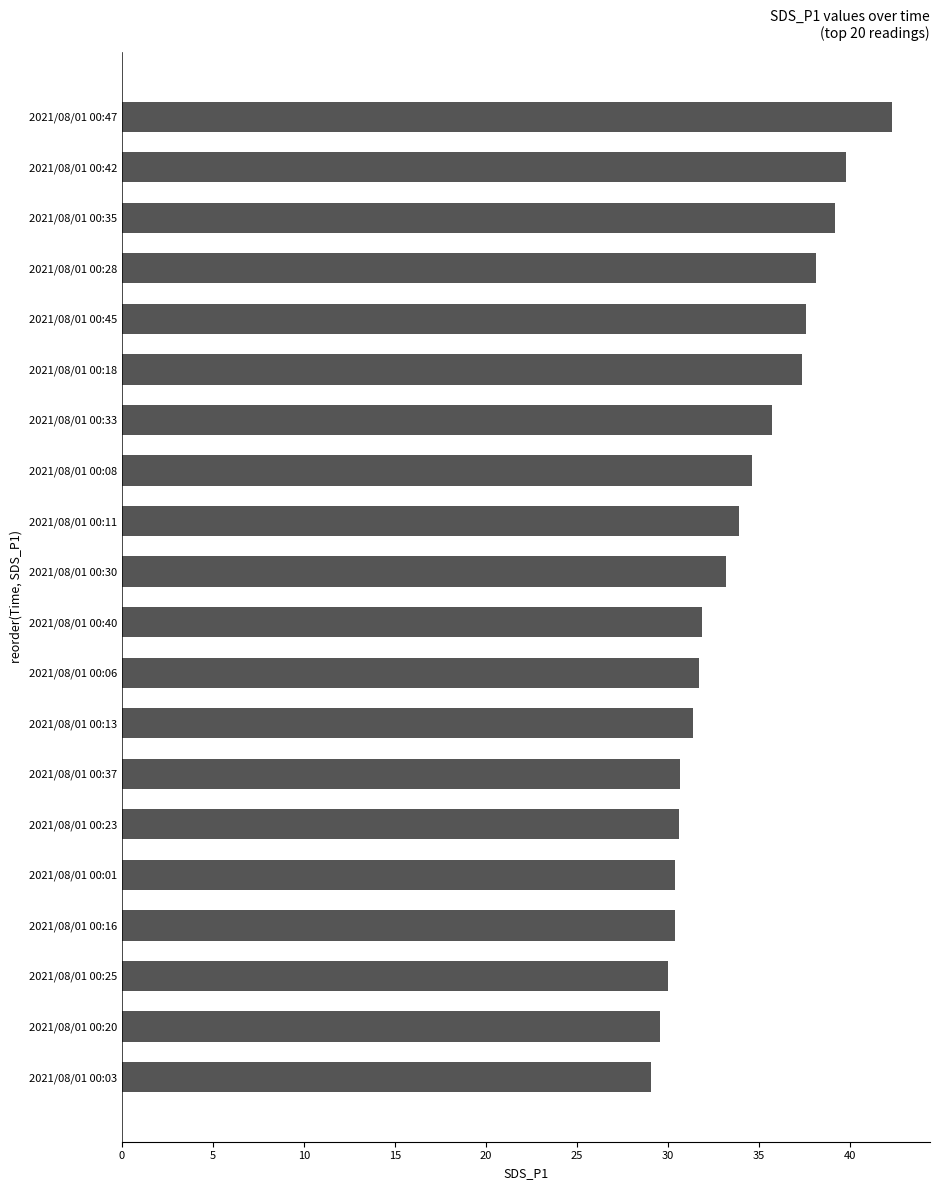

What is the minimum value shown in the chart?

29.1